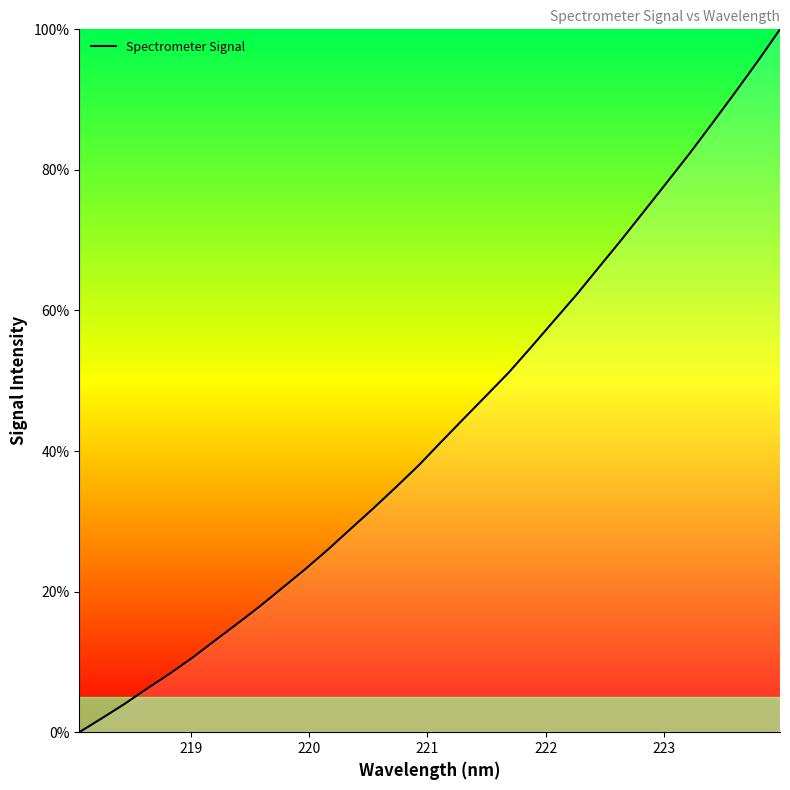

What is the difference between the maximum and minimum values?

100.0